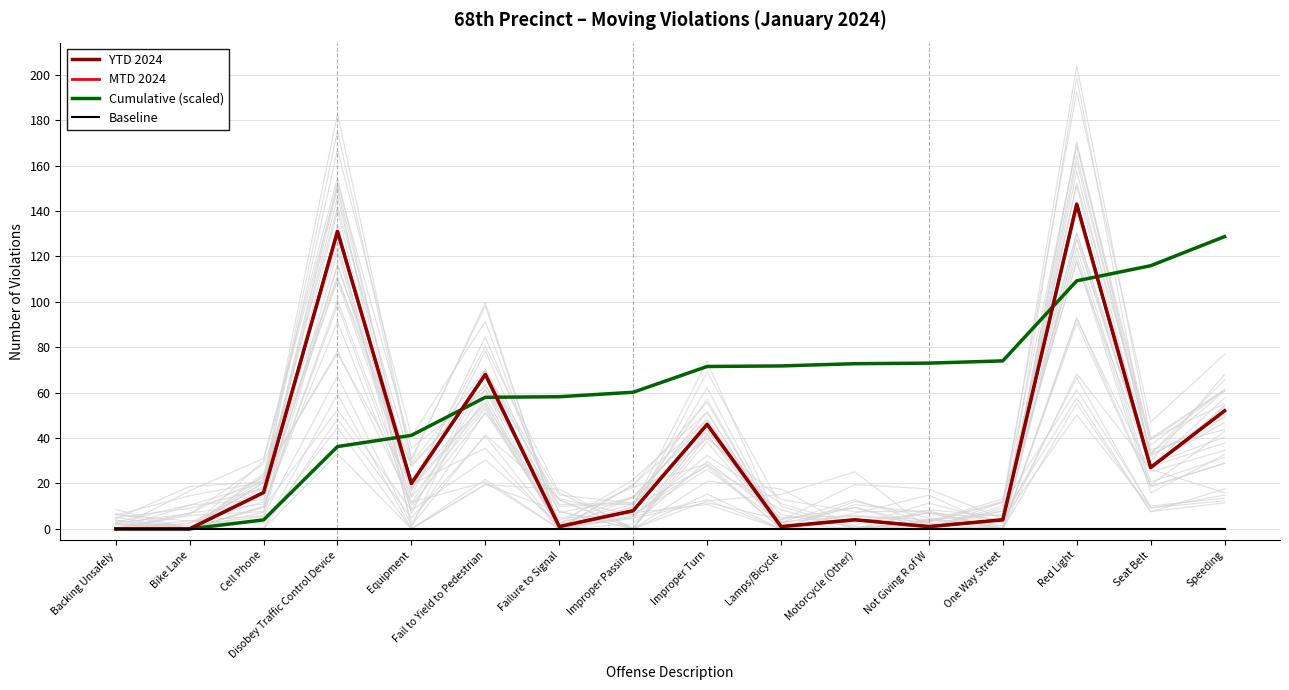

What is the maximum value shown in the chart?

143.0